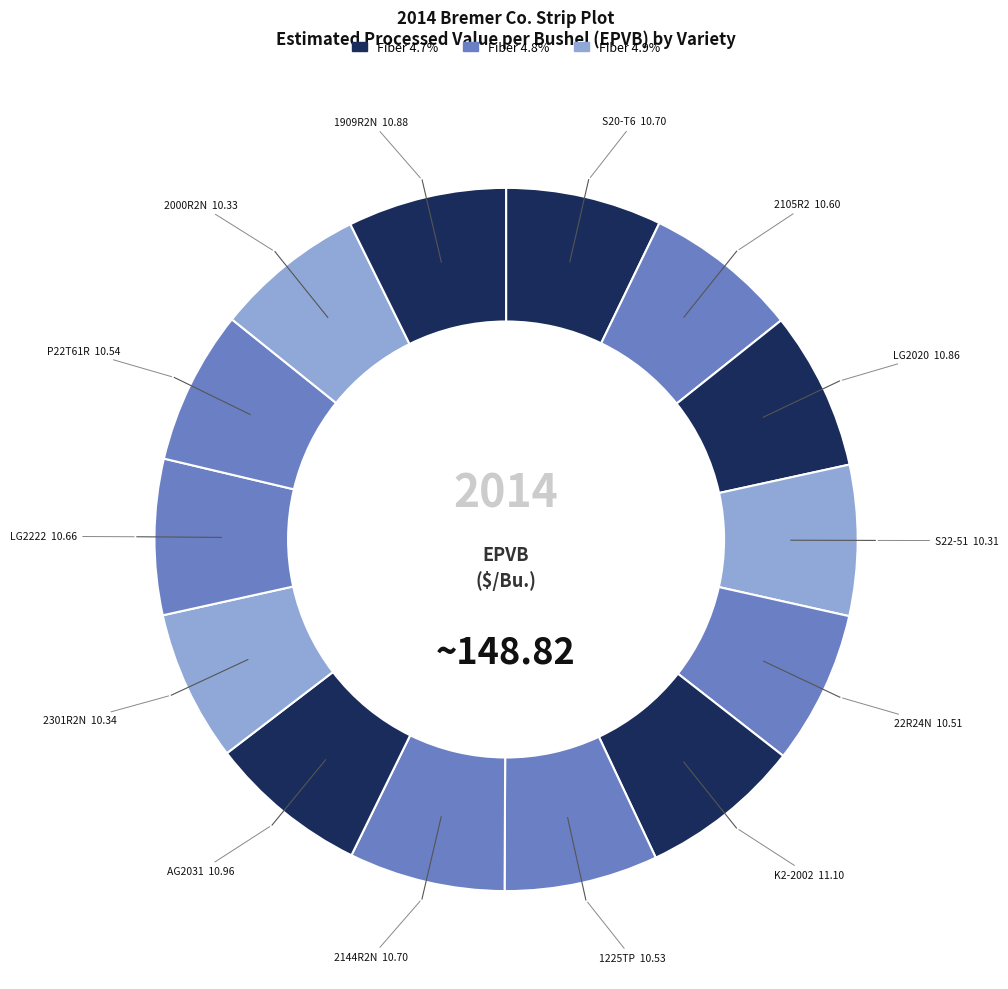

Rank the categories by value from highest to lowest.

Kruger K2-2002, Asgrow AG2031, Viking 1909R2N, LG Seeds LG2020, NK Brand S20-T6, Viking 2144R2N, LG Seeds LG2222, Channel 2105R2, Pioneer P22T61R, Curry 1225TP, Legend 22R24N, Viking 2301R2N, Viking 2000R2N, NK Brand S22-51